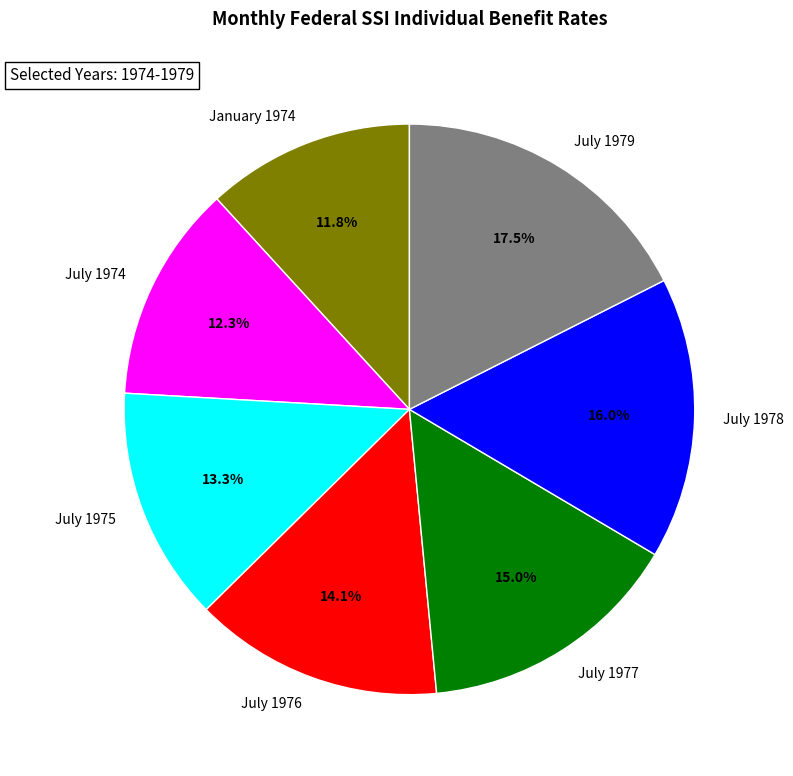

Rank the categories by value from lowest to highest.

January 1974, July 1974, July 1975, July 1976, July 1977, July 1978, July 1979